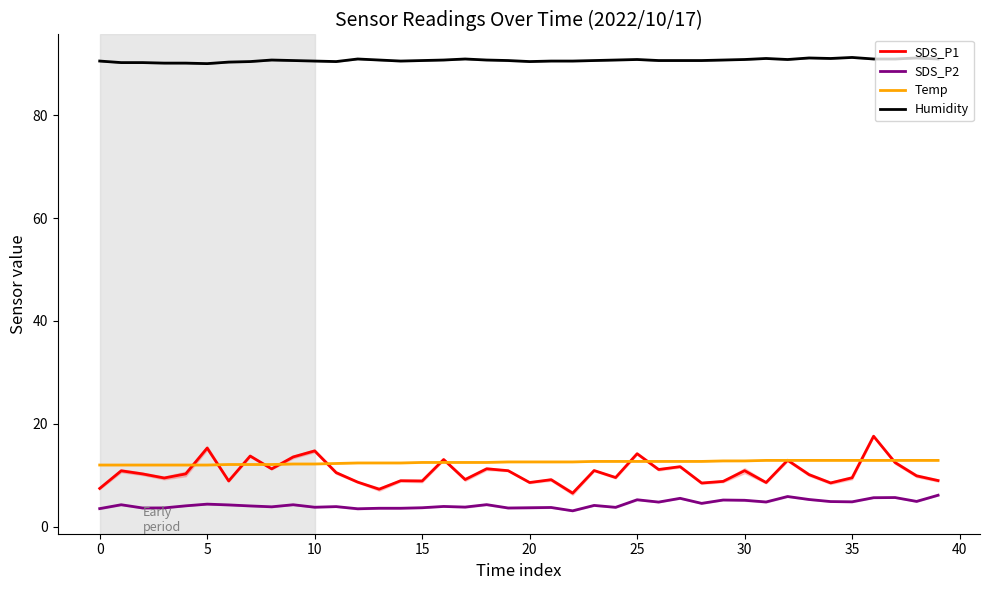

What is the sum of all SDS_P1 values?

423.3